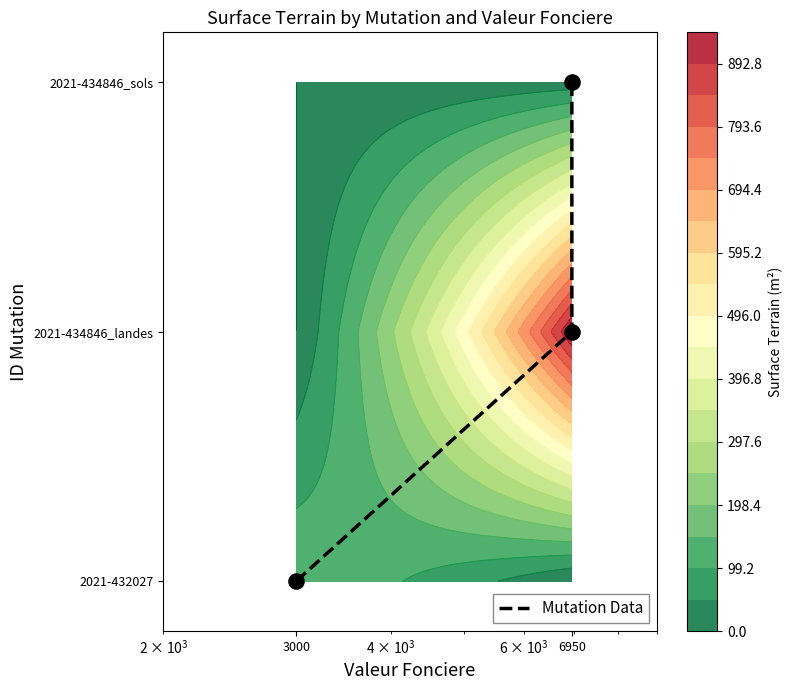

Is it true that the value at 6950 is 1?

False